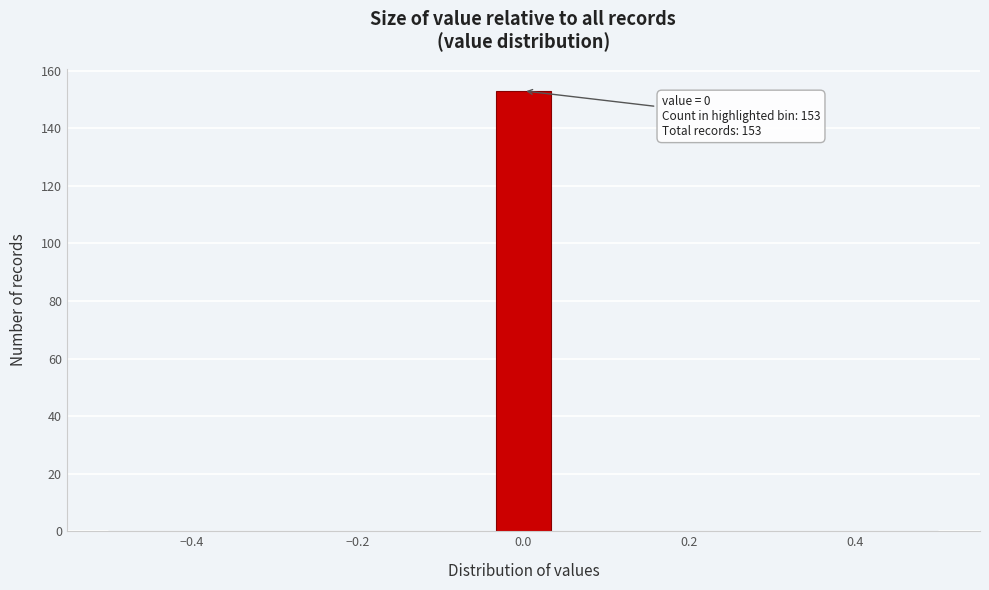

Around what value on the x-axis is the tallest bar? Give the approximate position of its centre, as read against the axis.

0.00